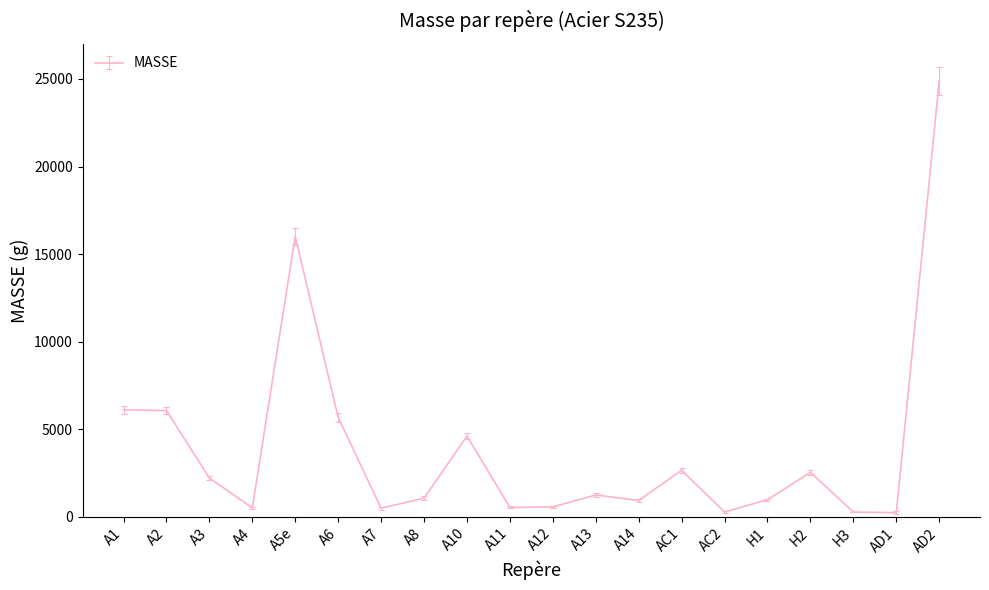

The chart shows a value of 24890.0 at AD2. True or false?

True